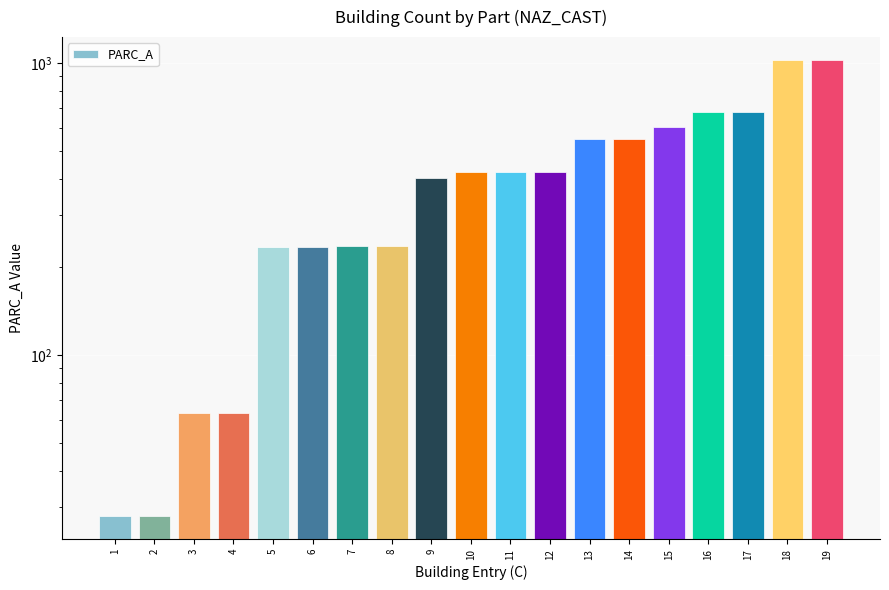

List the labels in order of value, largest first.

18, 19, 16, 17, 15, 13, 14, 12, 10, 11, 9, 7, 8, 5, 6, 3, 4, 1, 2